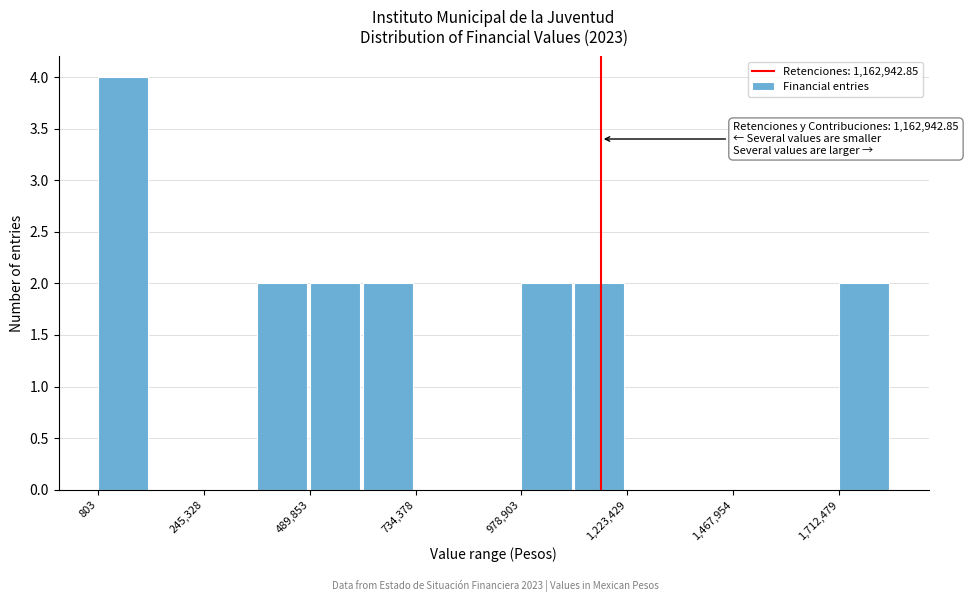

Read against the x-axis, roughly where is the centre of the tallest bar?

50000